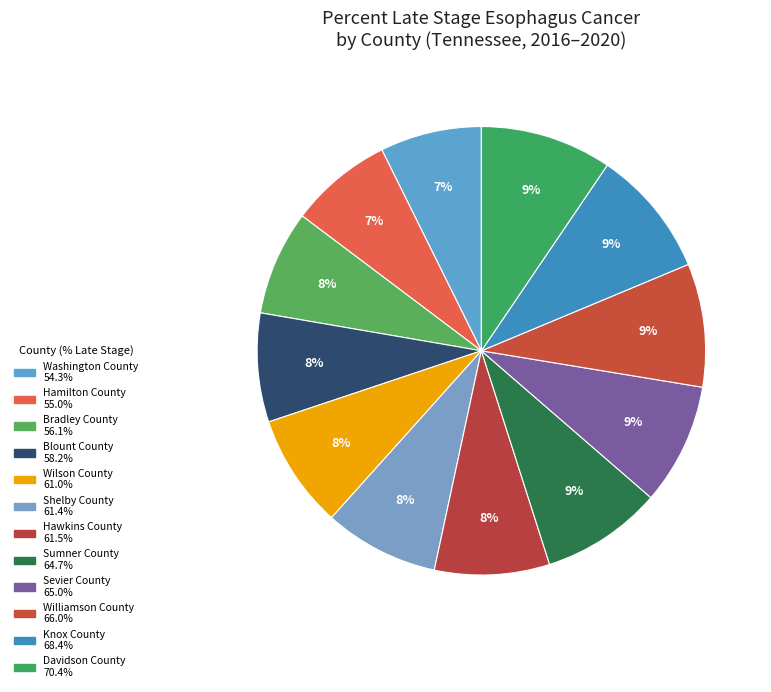

Rank the categories by value from highest to lowest.

Davidson County, Knox County, Williamson County, Sevier County, Sumner County, Hawkins County, Shelby County, Wilson County, Blount County, Bradley County, Hamilton County, Washington County